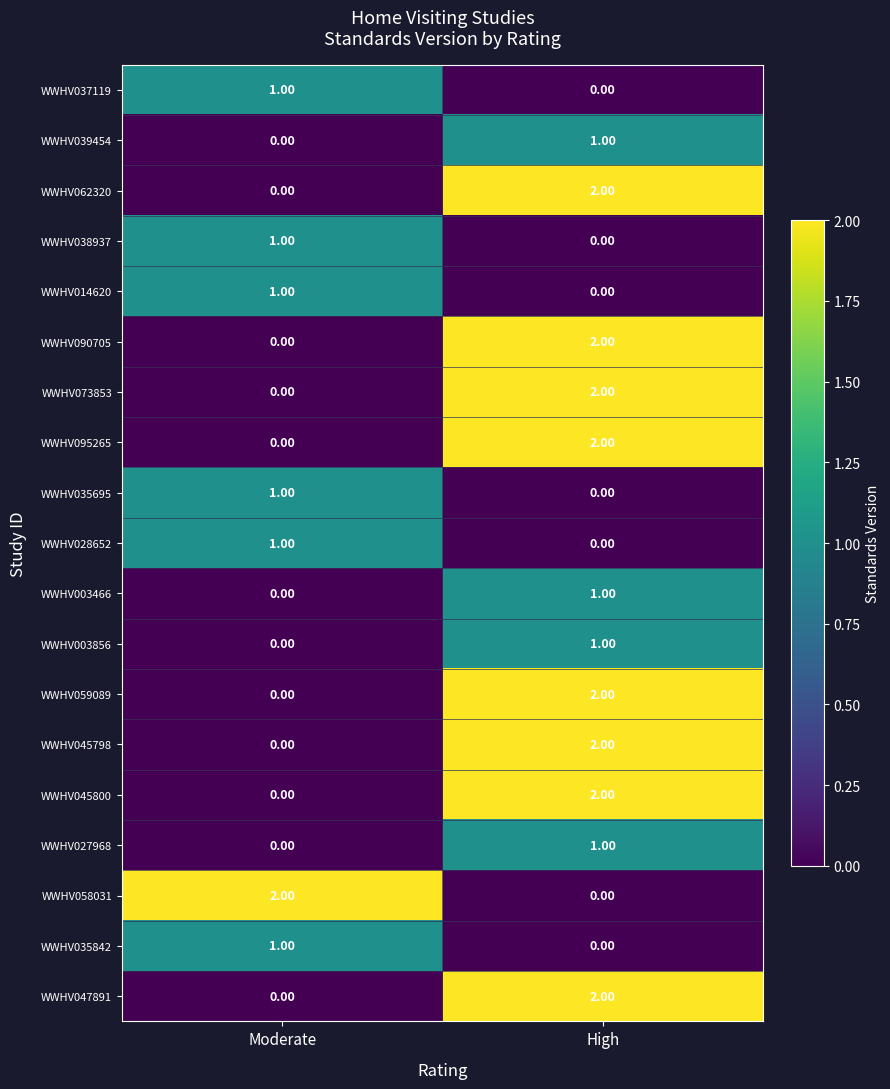

At which category is the sum across all series the highest?

High